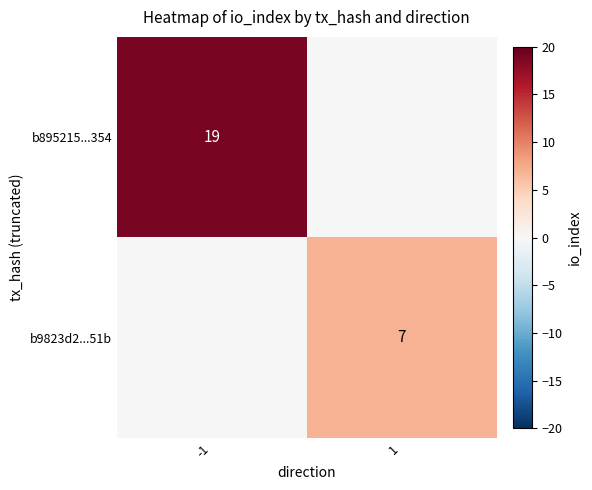

Is it true that b895215...354 equals 34 at -1?

False